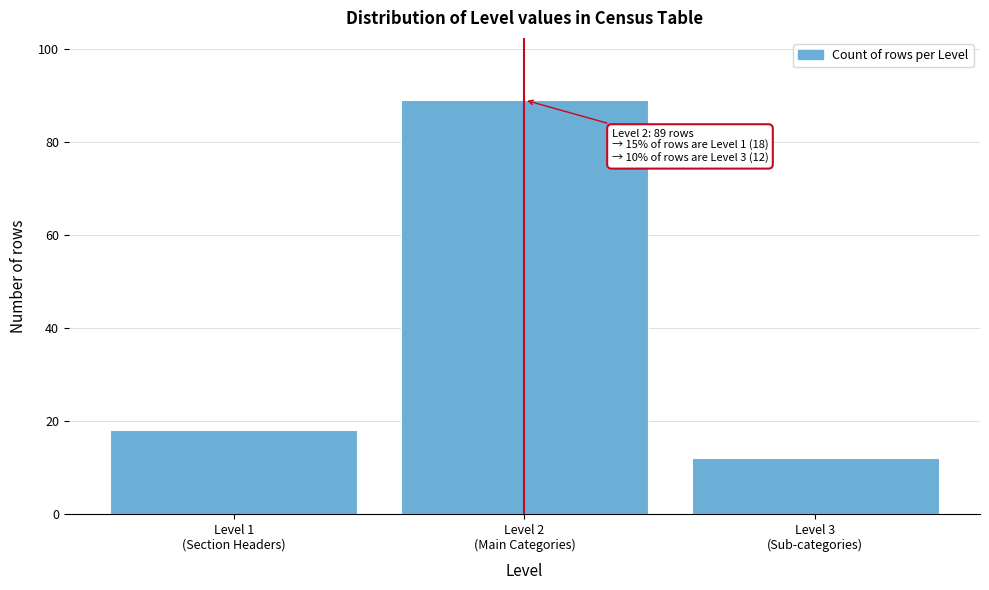

Reading left to right, transcribe all the data shown in this chart.

18	89	12